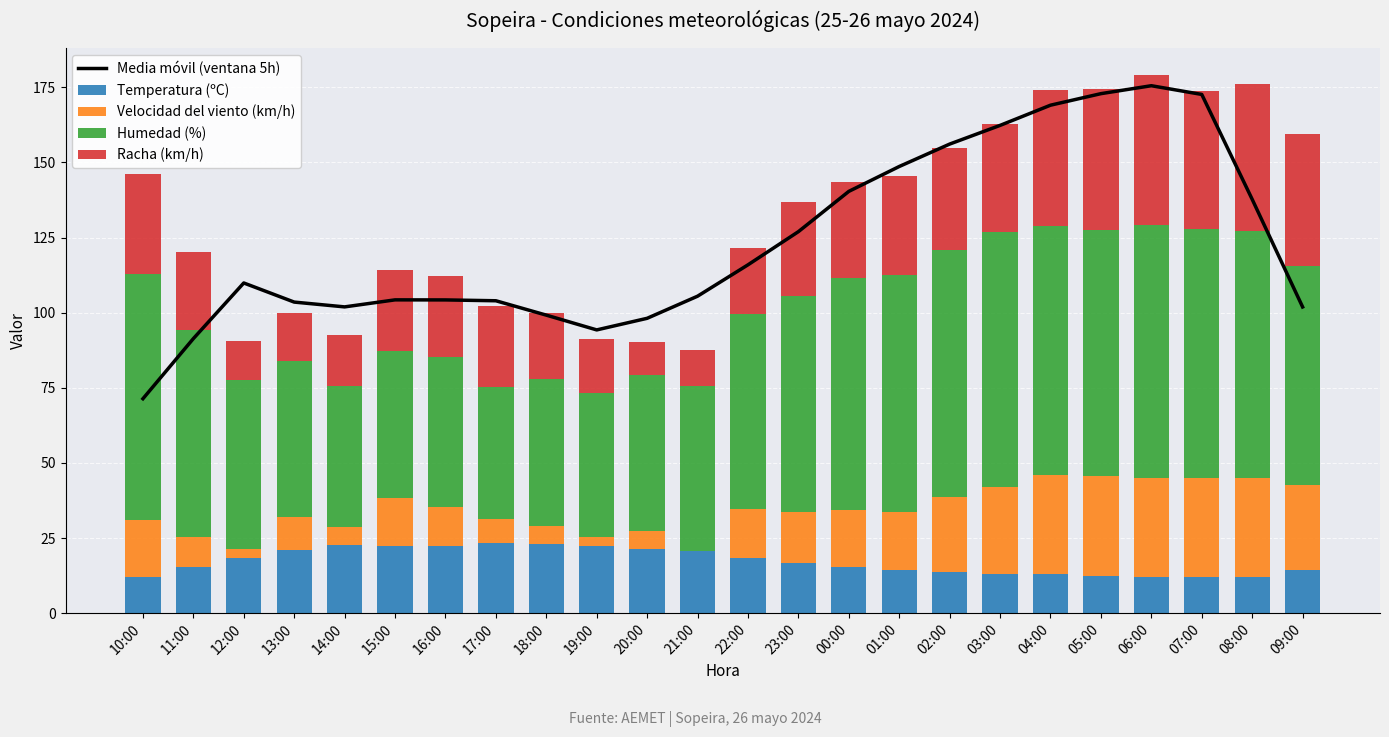

The Temperatura (ºC) series shows 20.7 at 21:00. True or false?

True